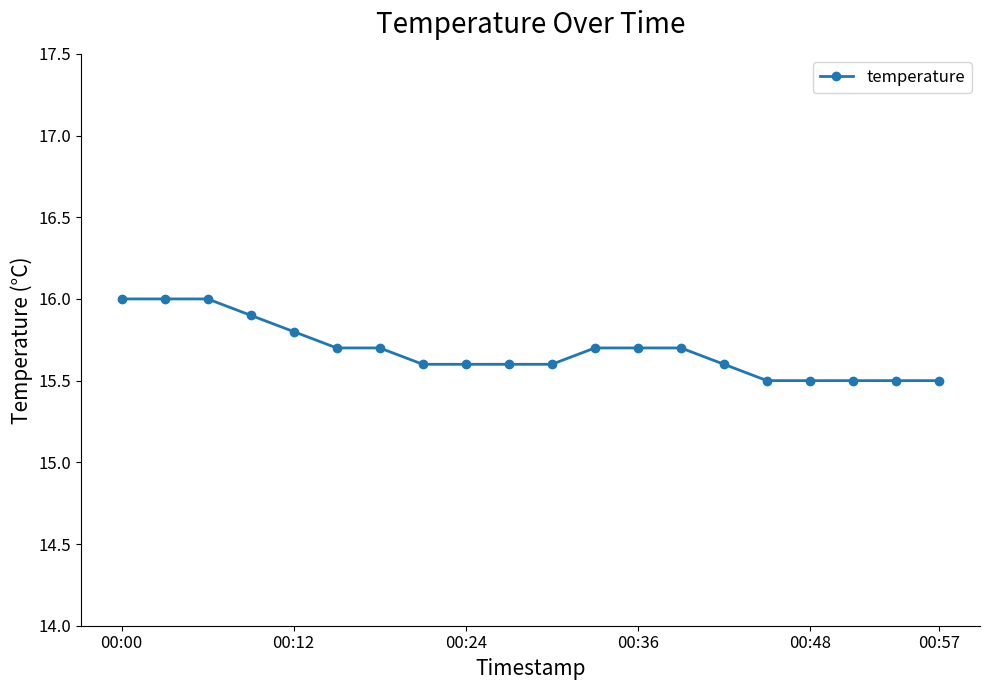

What is the difference between the maximum and minimum values?

0.5